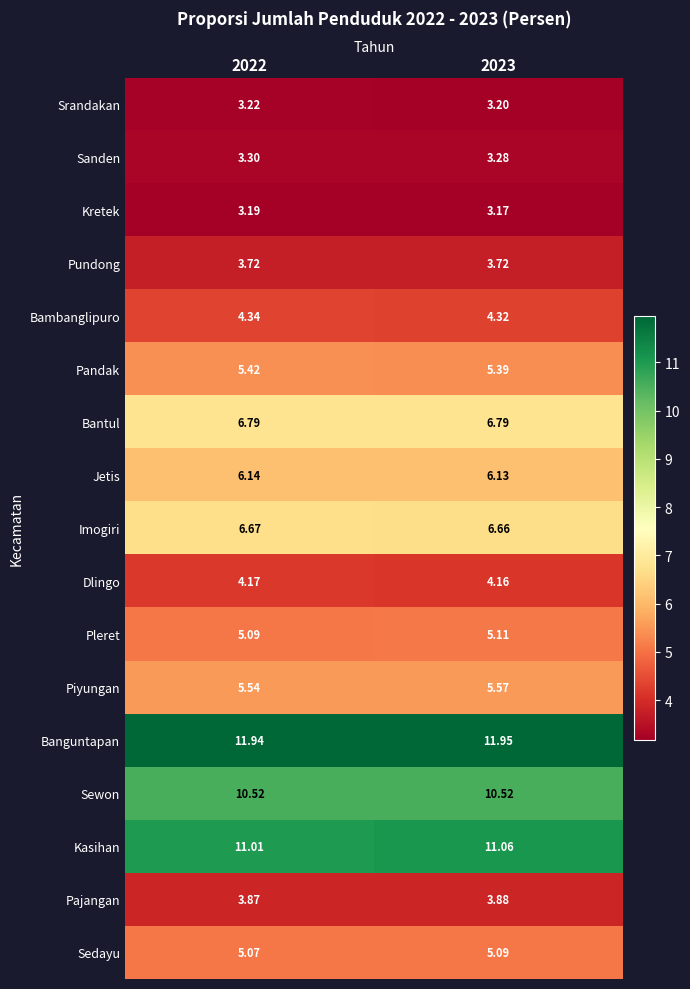

How many data points does each series have?

2